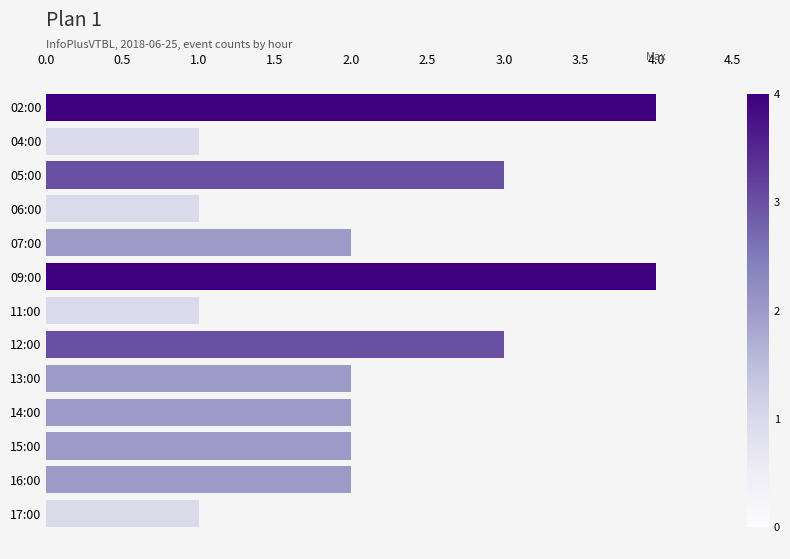

What is the ratio of the value at 11:00 to the value at 15:00?

0.5